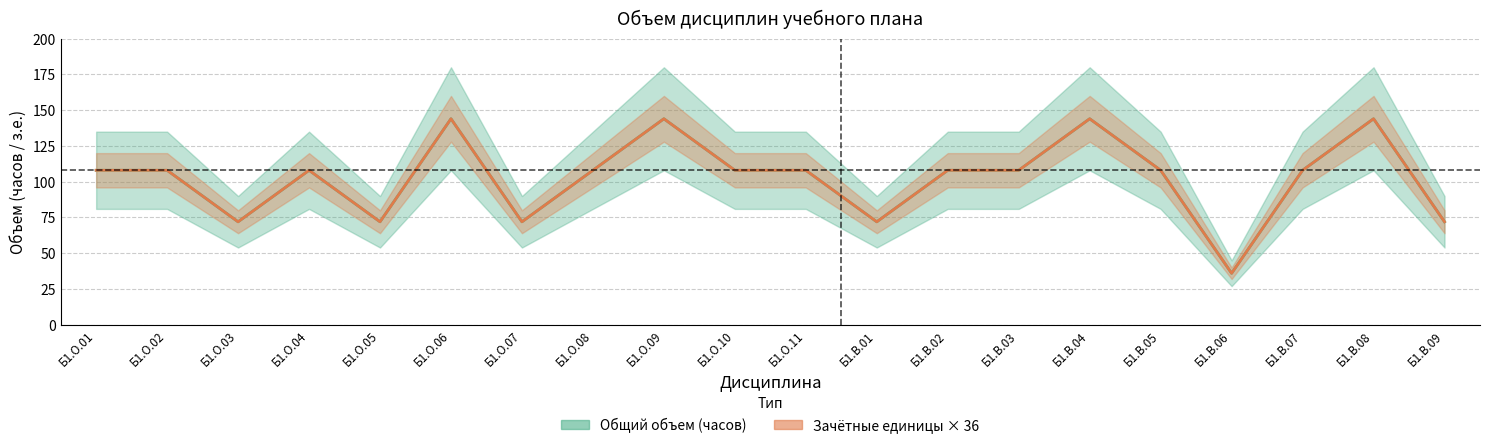

True or false: Зачётные единицы × 36 and Общий объем (часов) intersect in this chart.

False